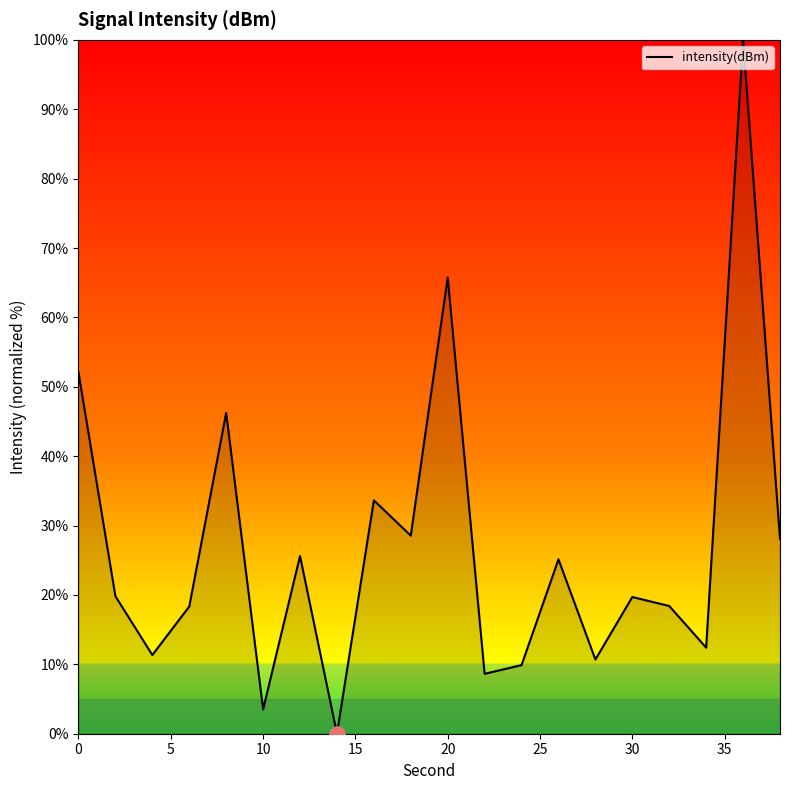

What is the greatest value displayed?

100.0